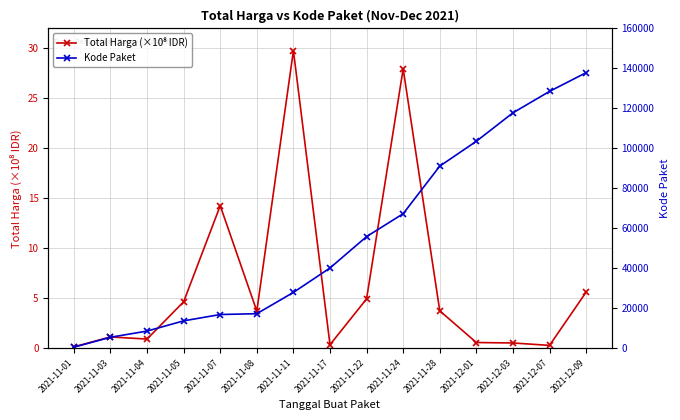

Does the chart have visible grid lines?

Yes